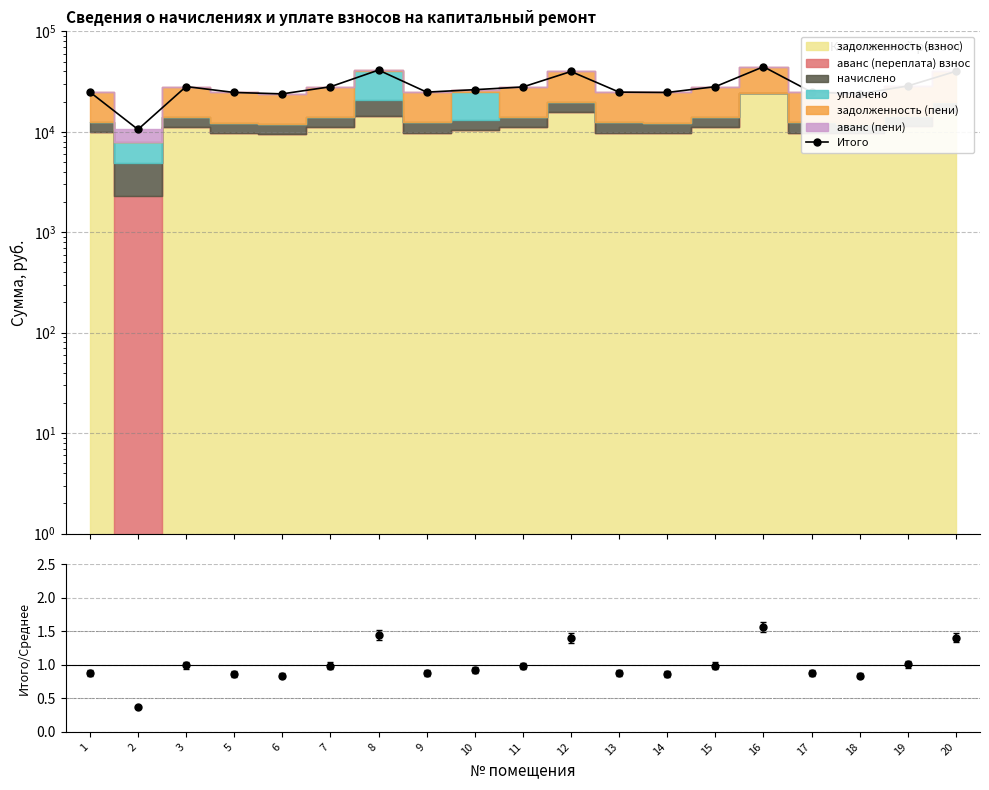

Approximately how many times larger is the value at 2 compared to 20?

0.3